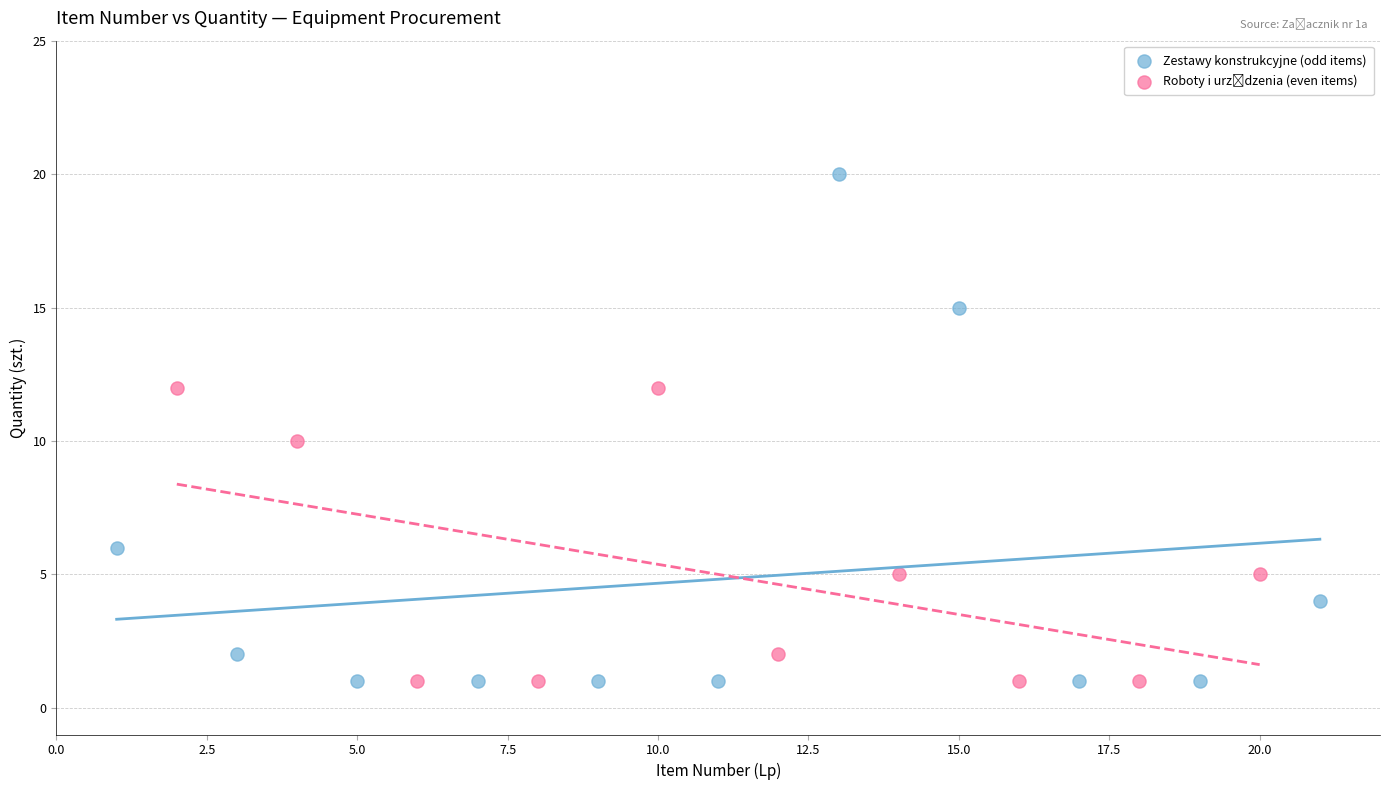

Which series reaches the maximum Y coordinate?

Zestawy konstrukcyjne (odd items)